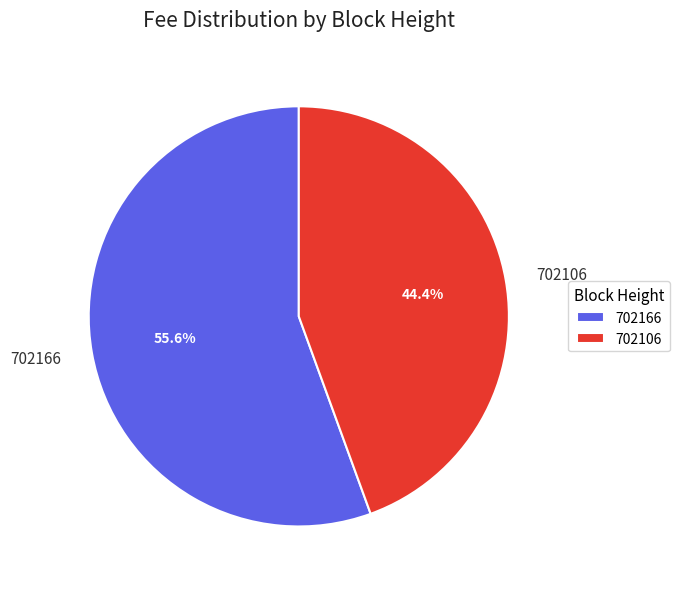

Between 702106 and 702166, which is larger?

702166